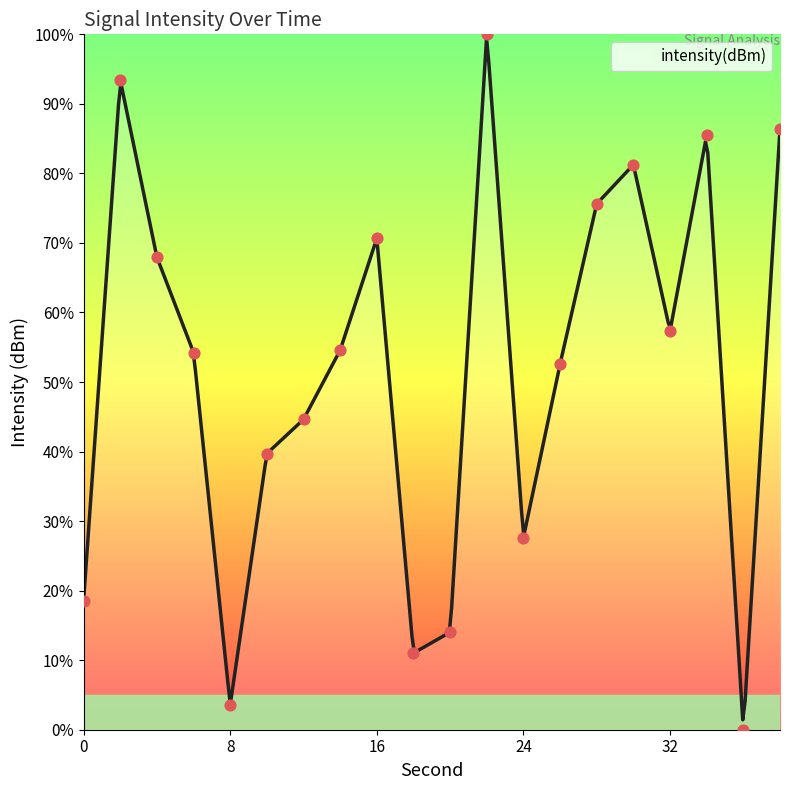

What is the change in value from 22 to 38?

-13.6